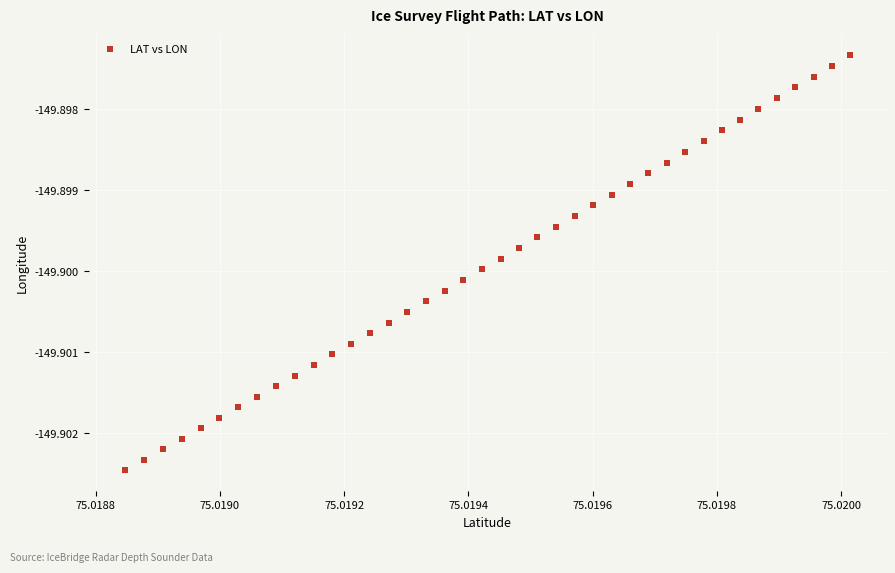

Count the number of points in this scatter plot.

40